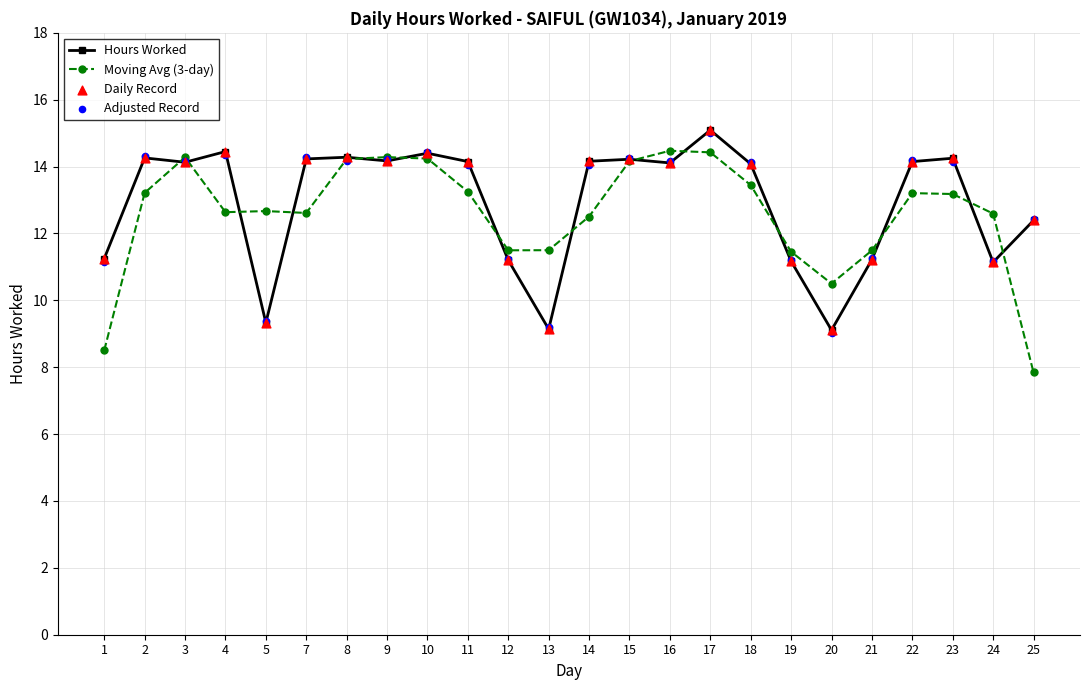

At which category is the sum across all series the highest?

17